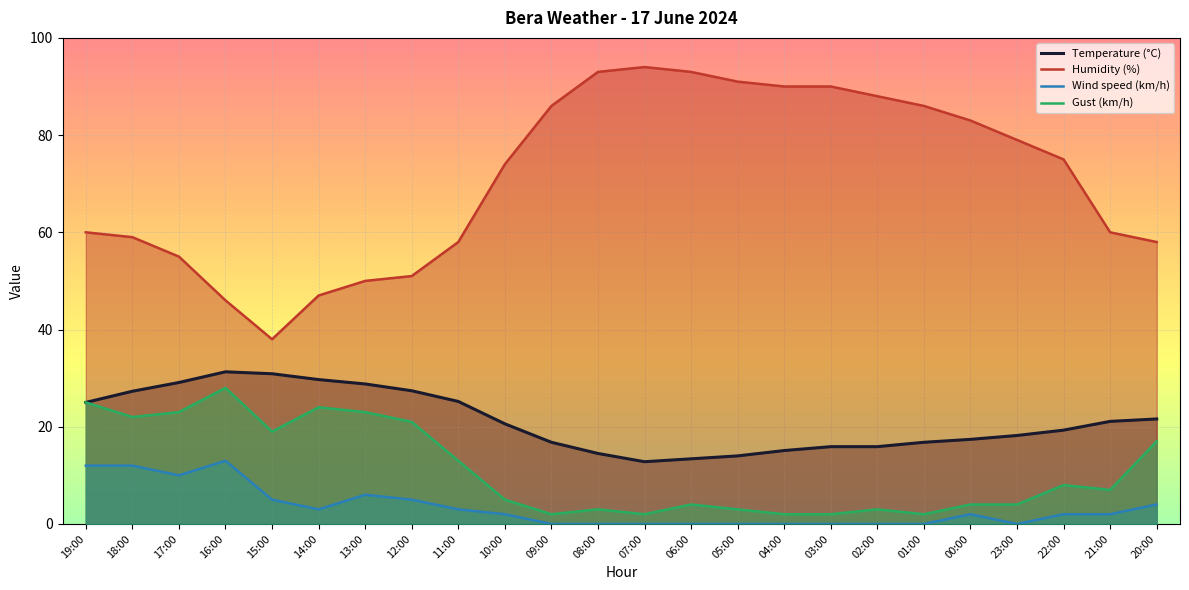

At which label does Gust (km/h) reach its minimum?

09:00